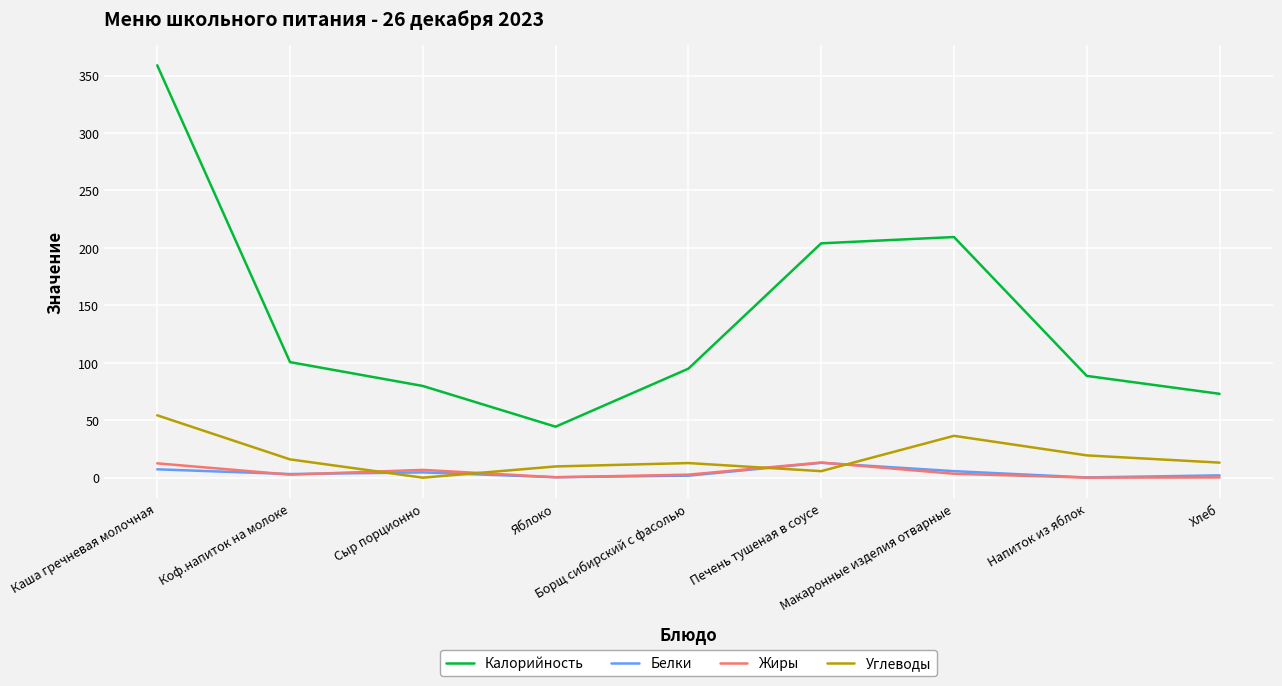

True or false: Белки has more than 2 interior local peaks.

False